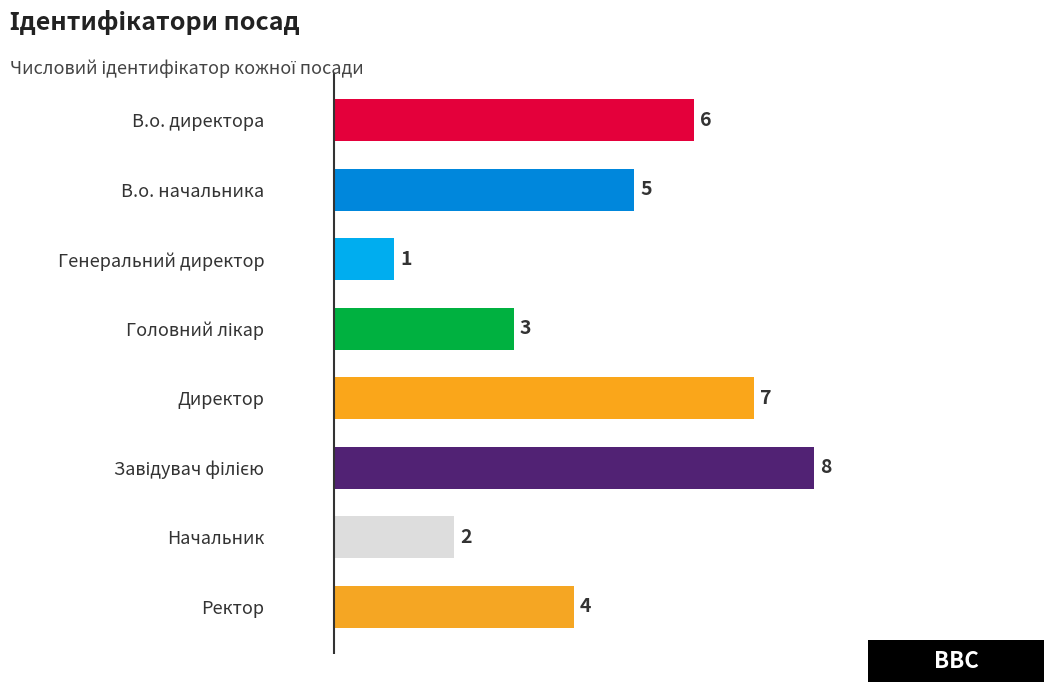

Reading top to bottom, transcribe all the data shown in this chart.

6	5	1	3	7	8	2	4